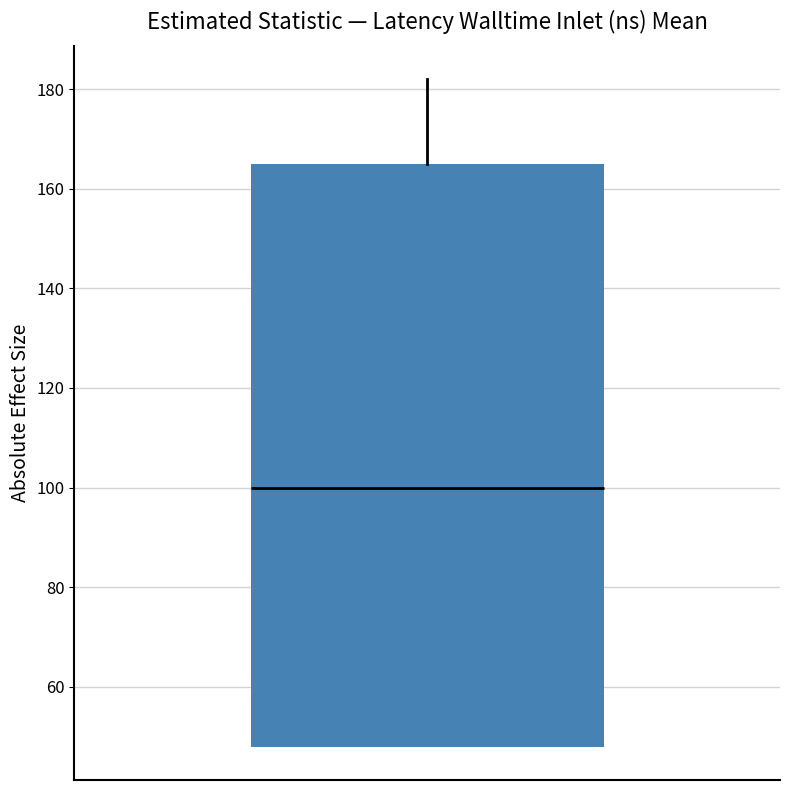

Read this box plot against the y-axis: the position of the median line, the range covered by the box, and the ends of both whiskers. The values are not printed on the chart, so give them approximately, as read against the axis.

median 100, box 48 to 166, whiskers 48 to 182